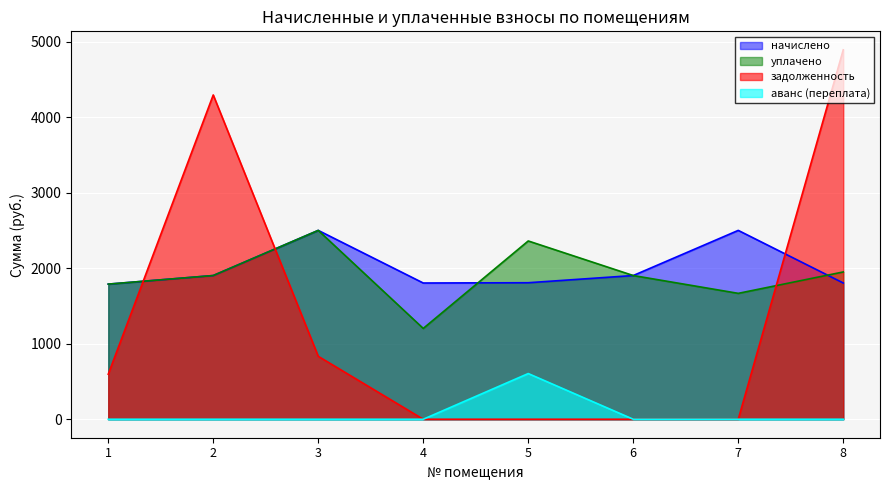

What is the average value of the уплачено series?

1909.3